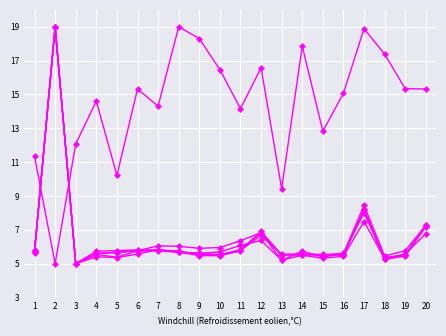

How many distinct data groups are displayed?

6